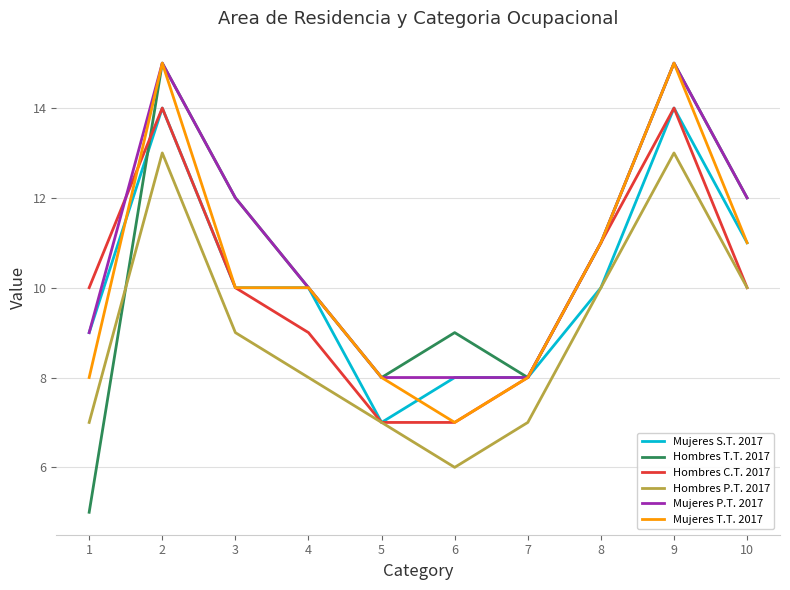

What is the spread (max minus min) of values at 6?

3